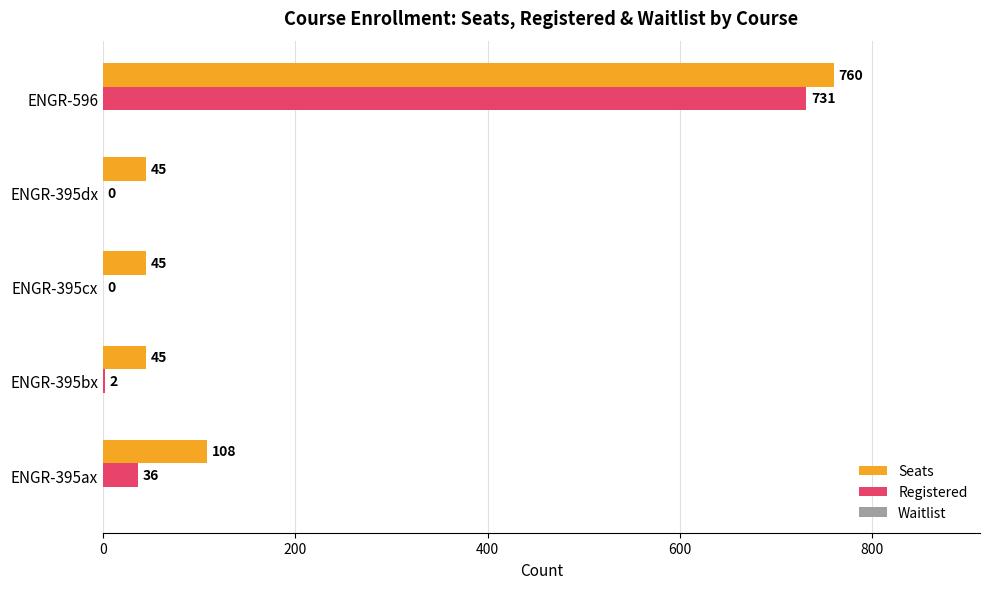

Between ENGR-395bx and ENGR-395dx, which series saw the biggest shift?

Registered